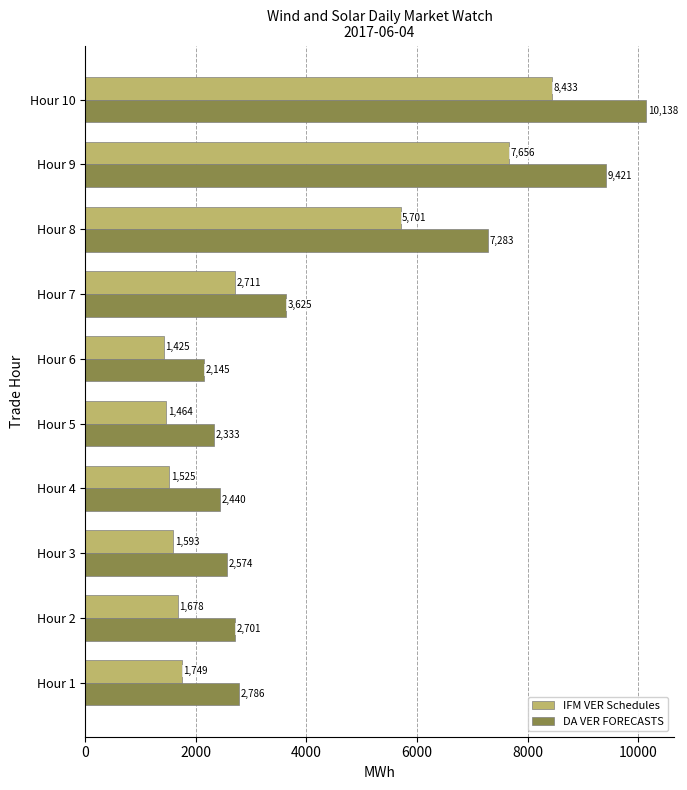

Which series has the widest spread of values?

DA VER FORECASTS